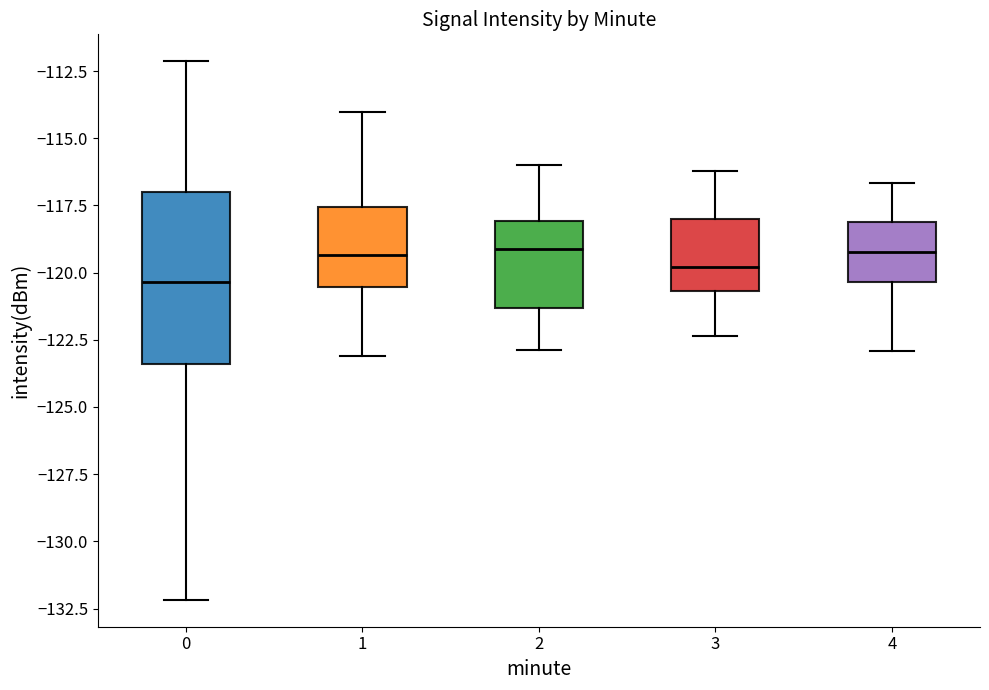

Comparing the boxes themselves (not the whiskers), which one is the tallest?

0